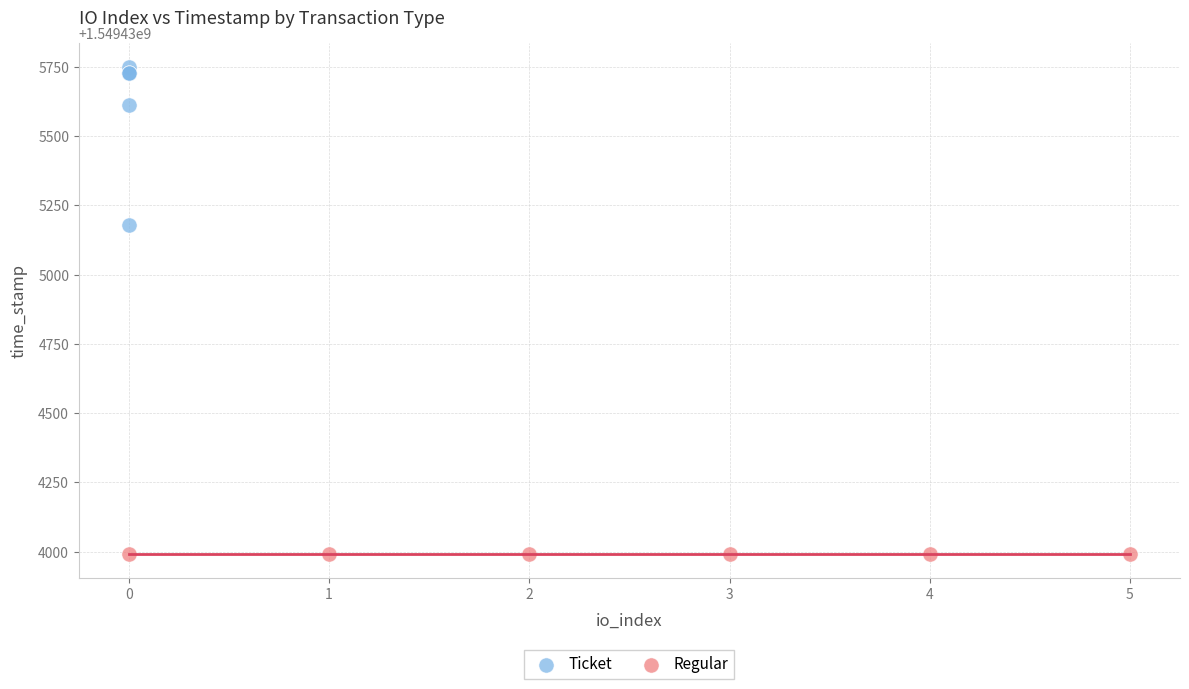

Which series contains the lowest Y value?

Regular